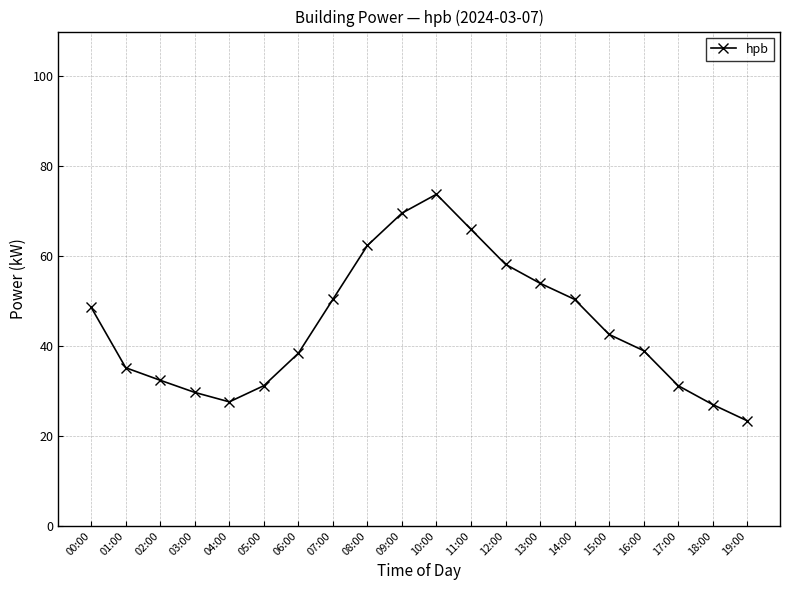

Between 00:00 and 10:00, which is larger?

10:00